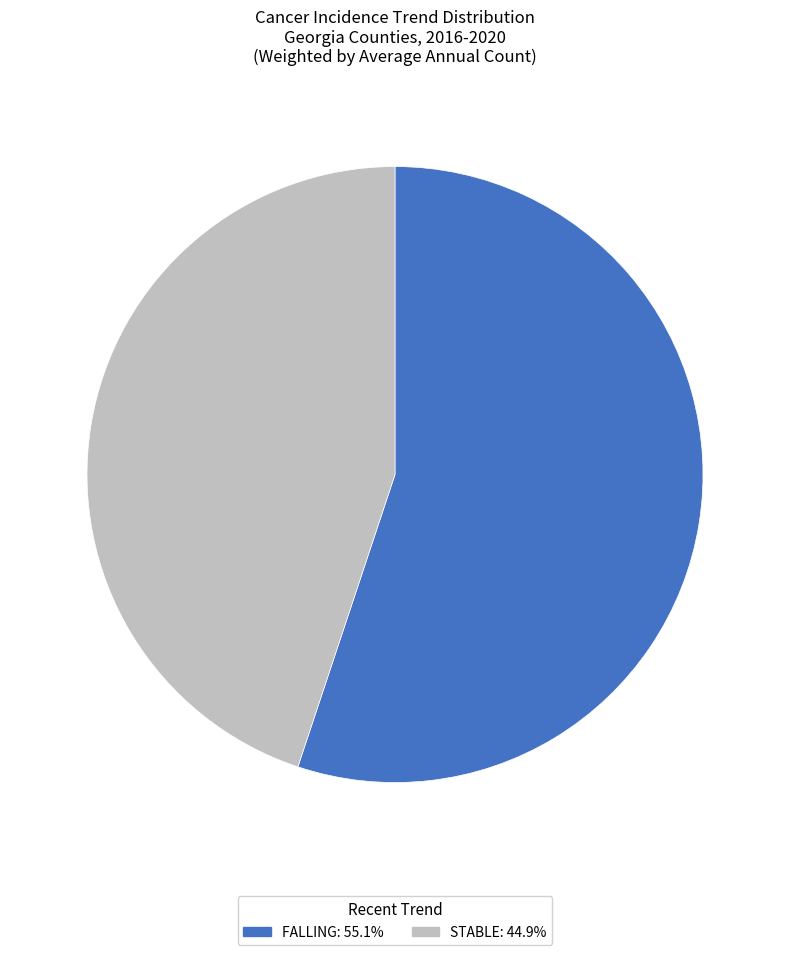

Approximately how many times larger is the value at STABLE: 44.9% compared to FALLING: 55.1%?

0.8